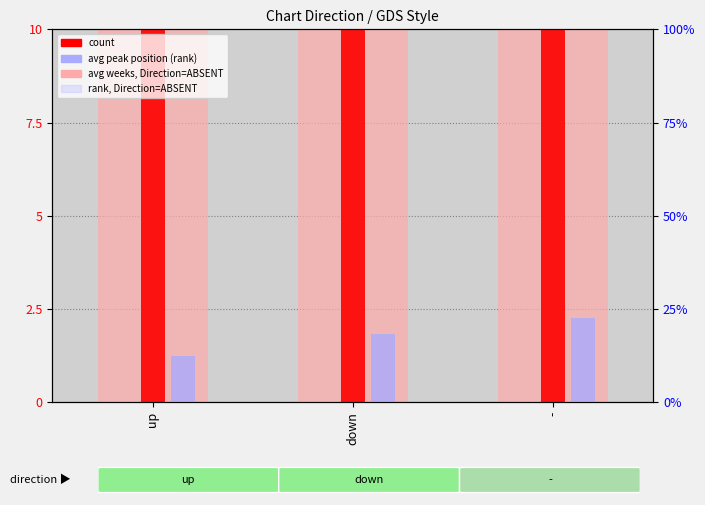

What is the difference between the count values at up and down?

25.0